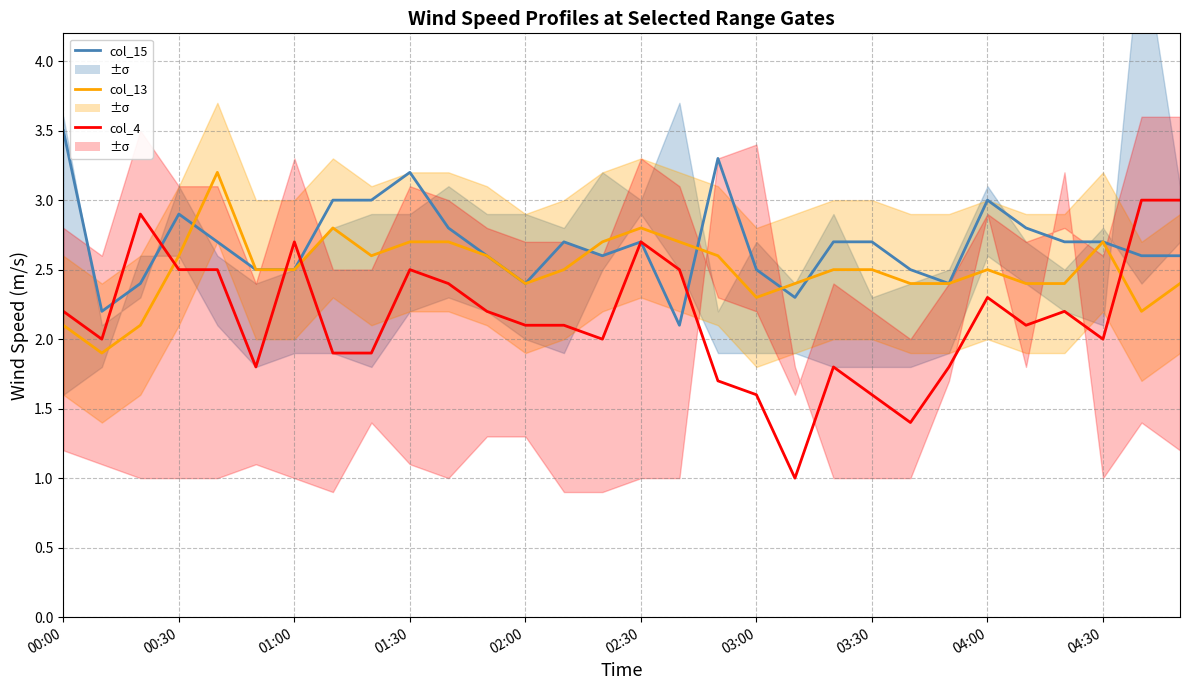

In col_13, how many points are higher than both neighbors (excluding endpoints)?

5